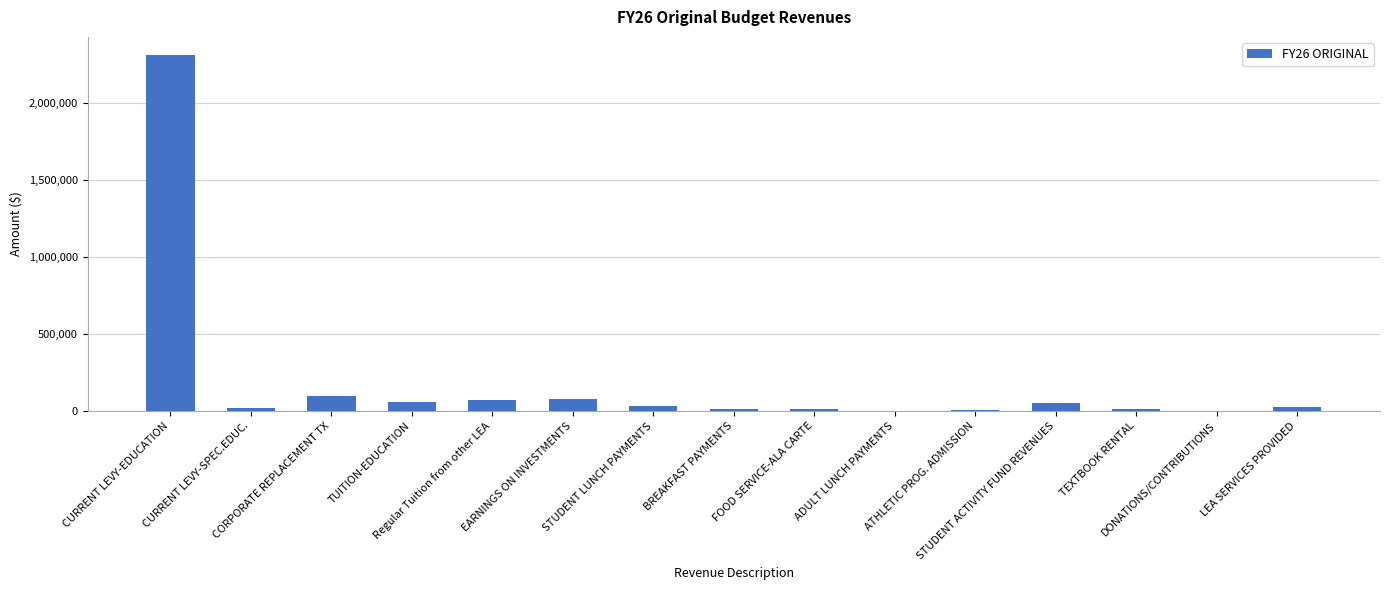

At which label is the value closest to 1157936?

CORPORATE REPLACEMENT TX